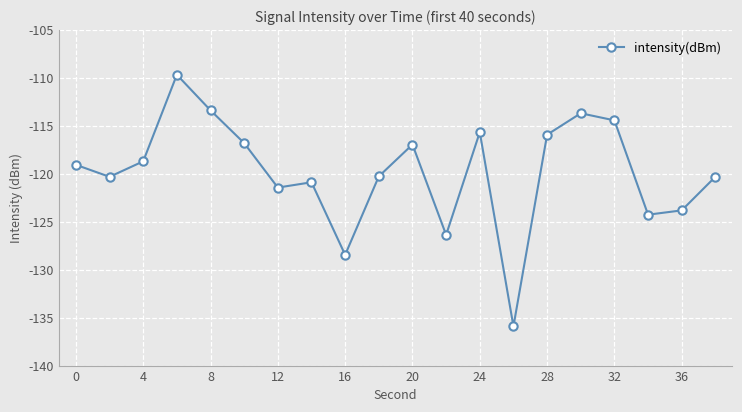

True or false: the data has more than 0 interior local peaks.

True